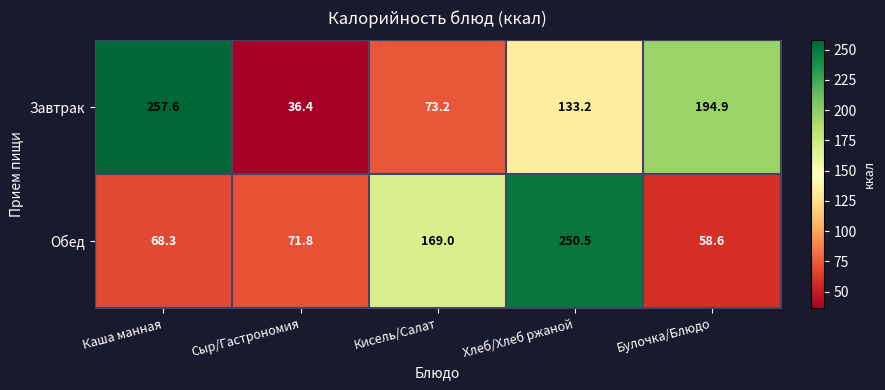

Which series has the largest total across all categories?

Завтрак